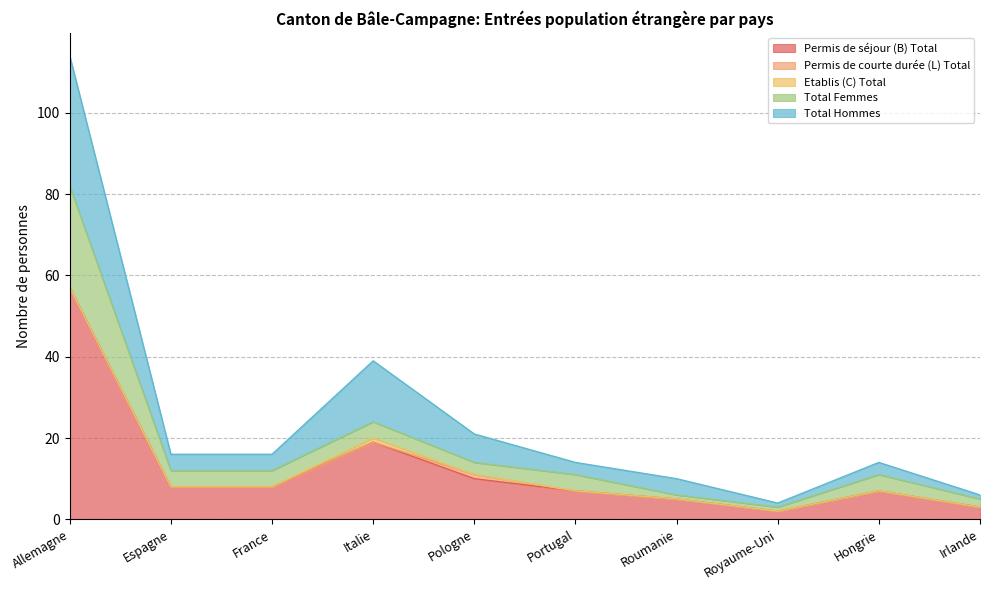

What position from the right is Portugal?

5